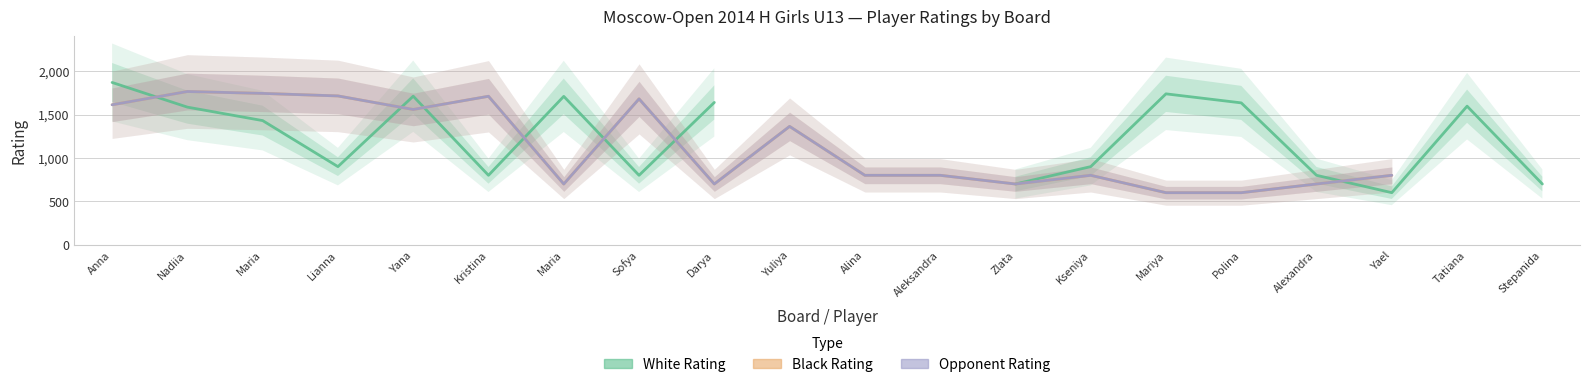

Between Yana and Mariya, which series saw the biggest shift?

Black Rating